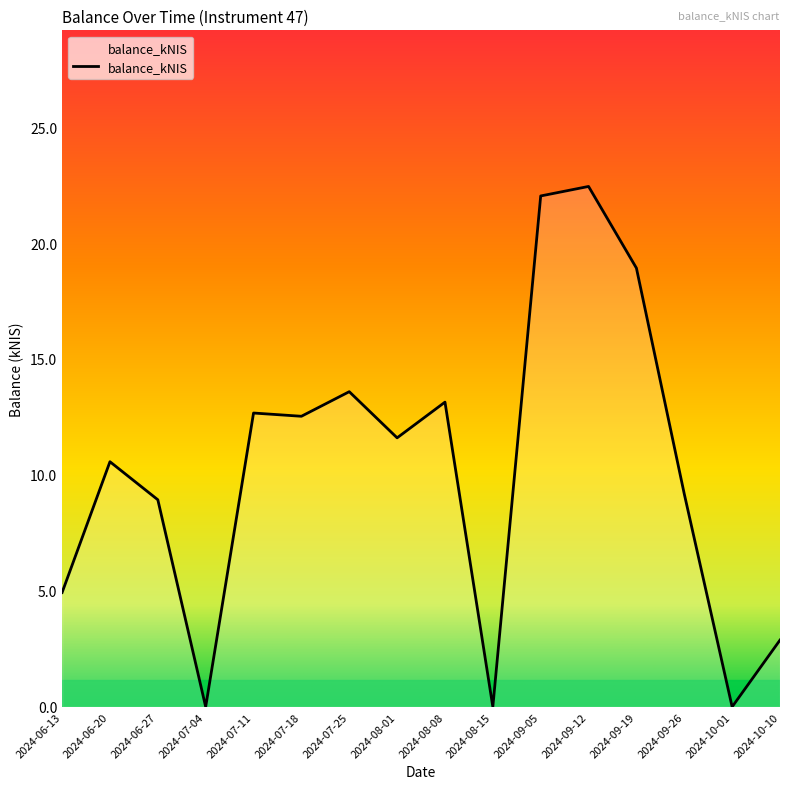

What is the average value?

10.2